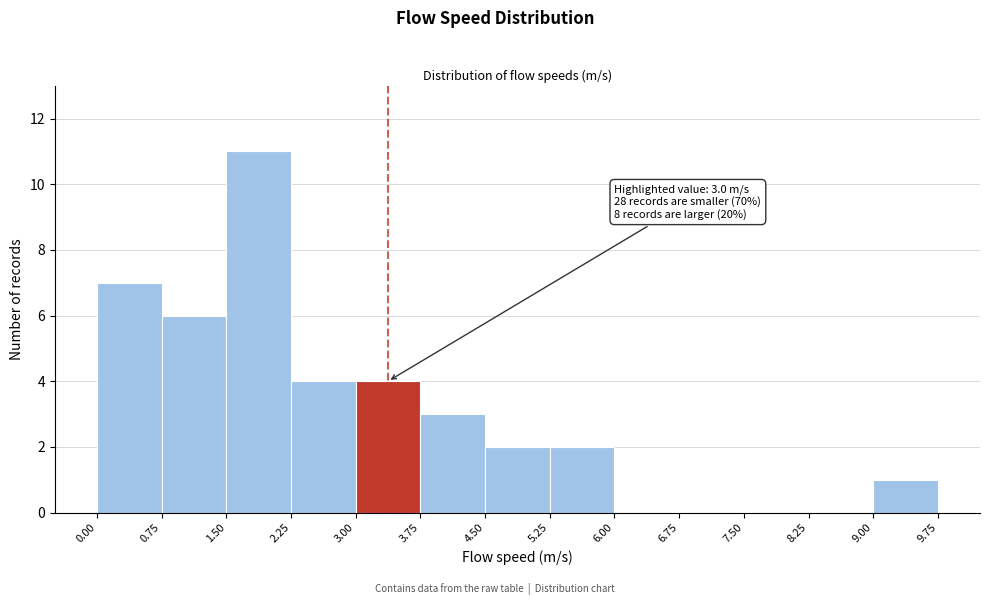

Over which range of the x-axis is the bar tallest?

1.50 to 2.25